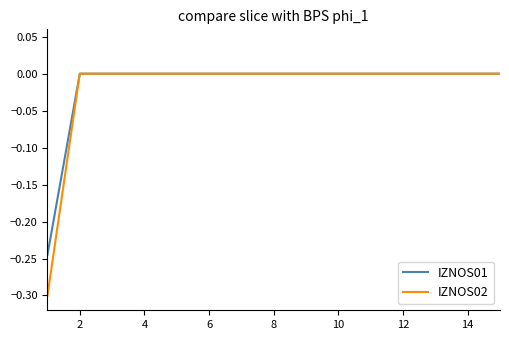

Which series has the widest spread of values?

IZNOS02